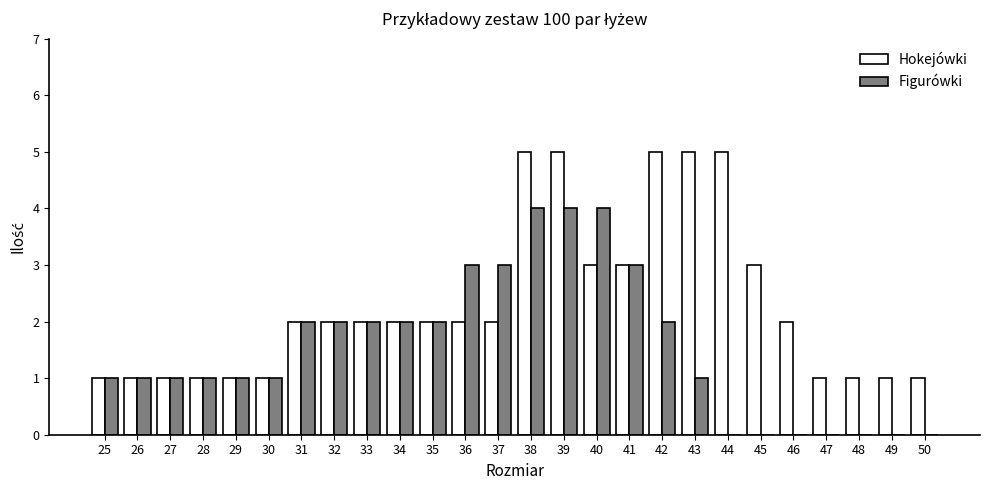

What is the sum of the Hokejówki values at 32 and 43?

7